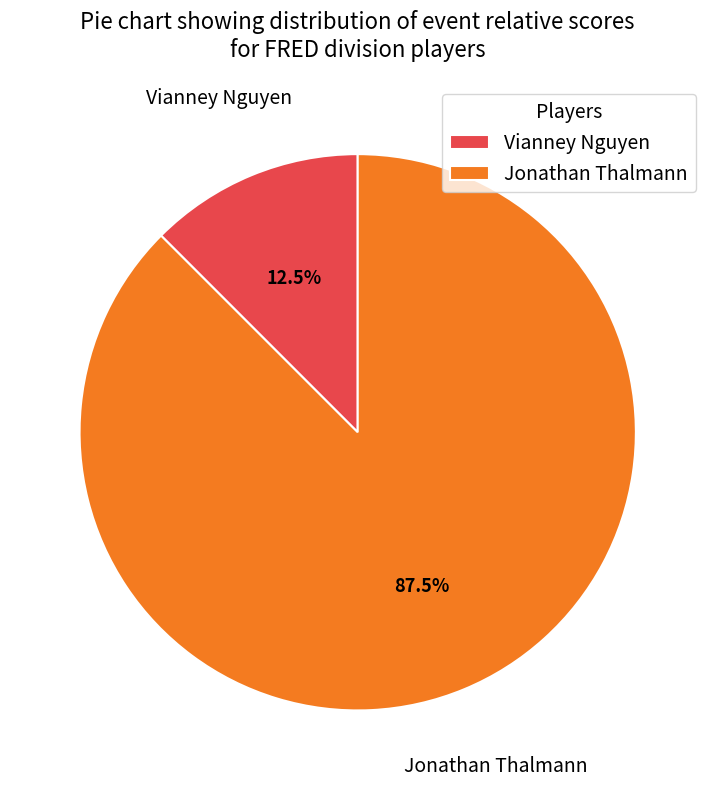

Do Jonathan Thalmann and Vianney Nguyen together represent more than half of the pie?

Yes